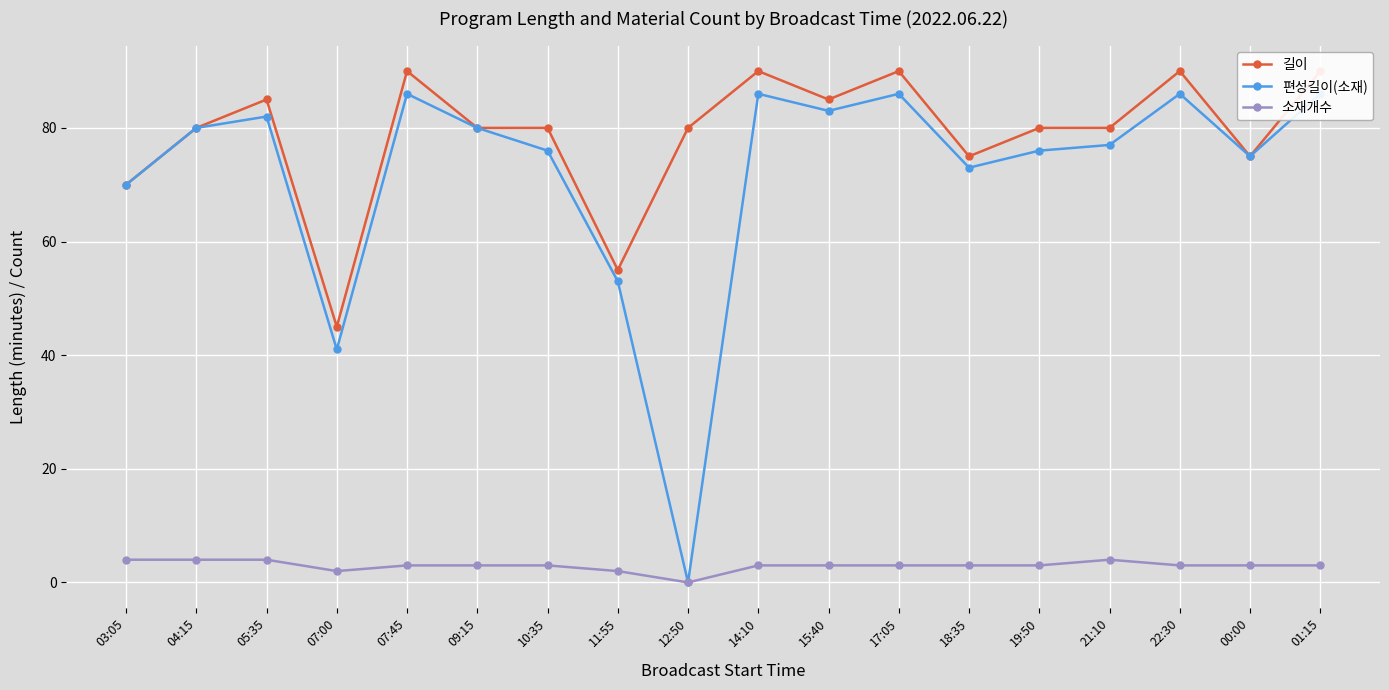

Rank the series at 17:05 from highest to lowest value.

길이, 편성길이(소재), 소재개수